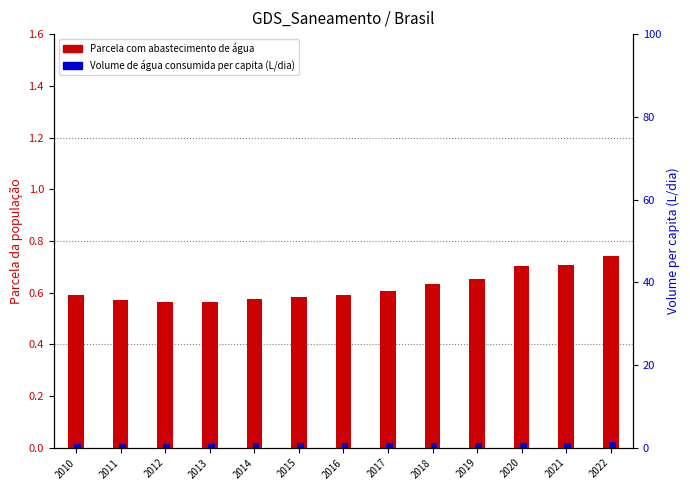

What is the value of the Parcela com abastecimento de água bar at the 6th from the left?

0.6